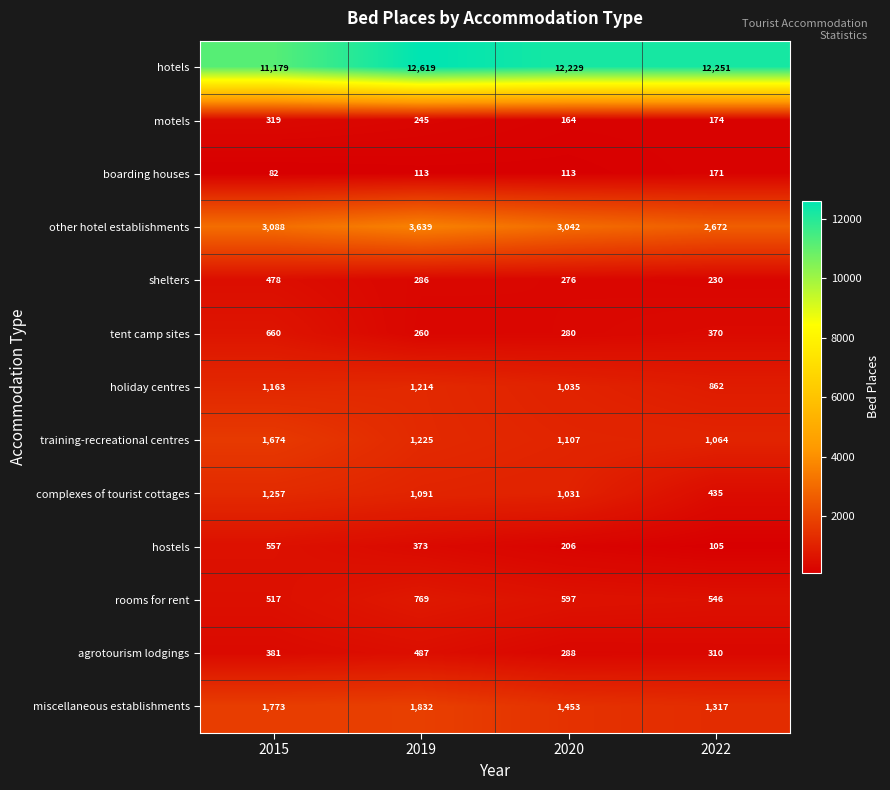

Which series changed the most between 2015 and 2022?

hotels